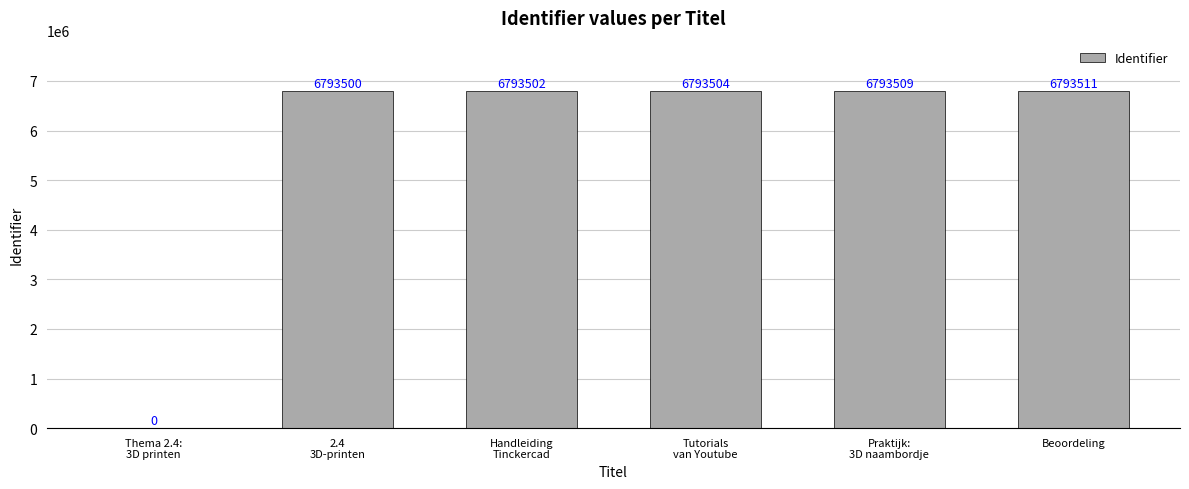

How many values are above zero?

5